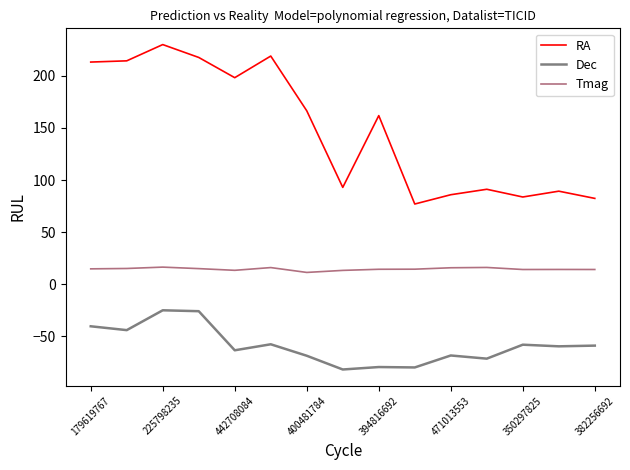

List the series in order of their peak value, lowest first.

Dec, Tmag, RA